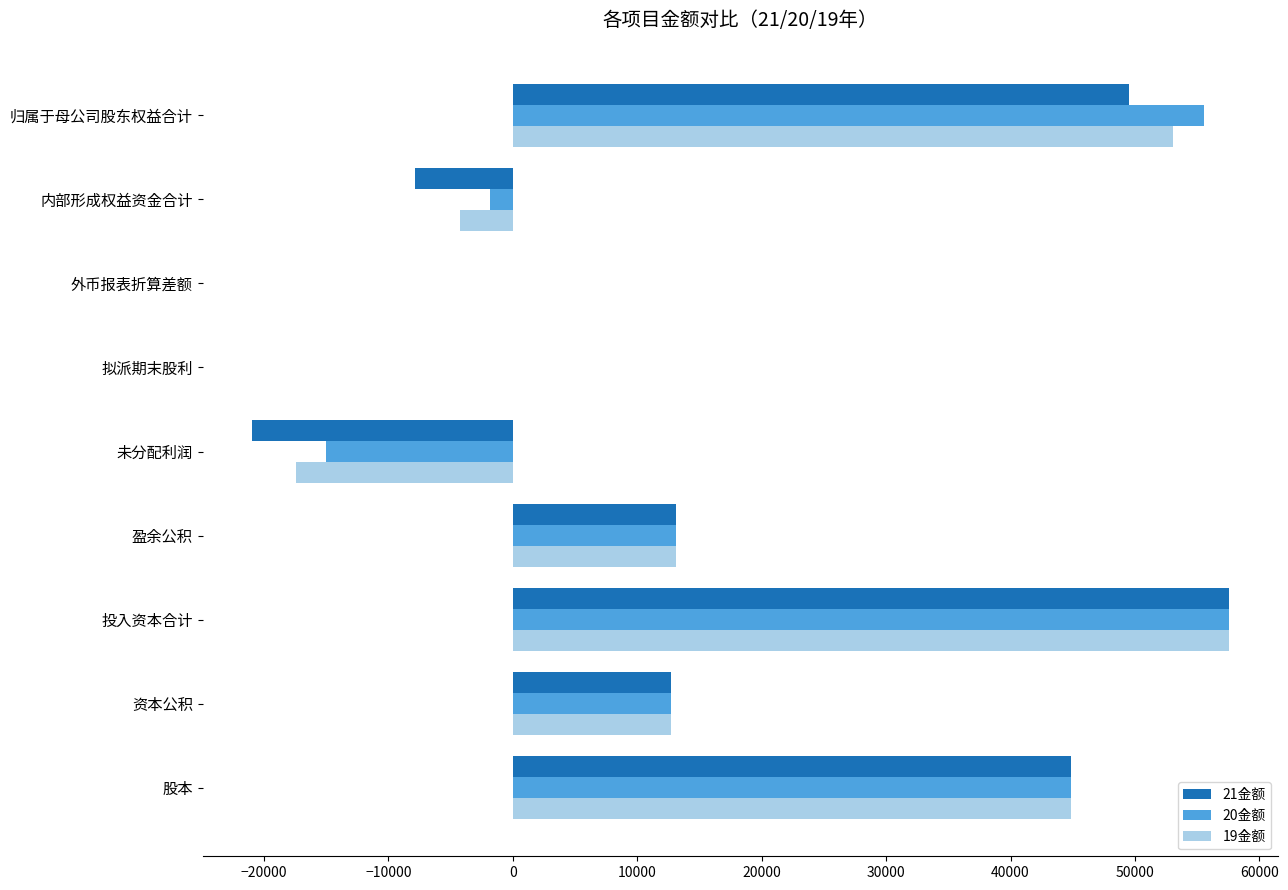

What is the total value across all series at 归属于母公司股东权益合计?

158120.0